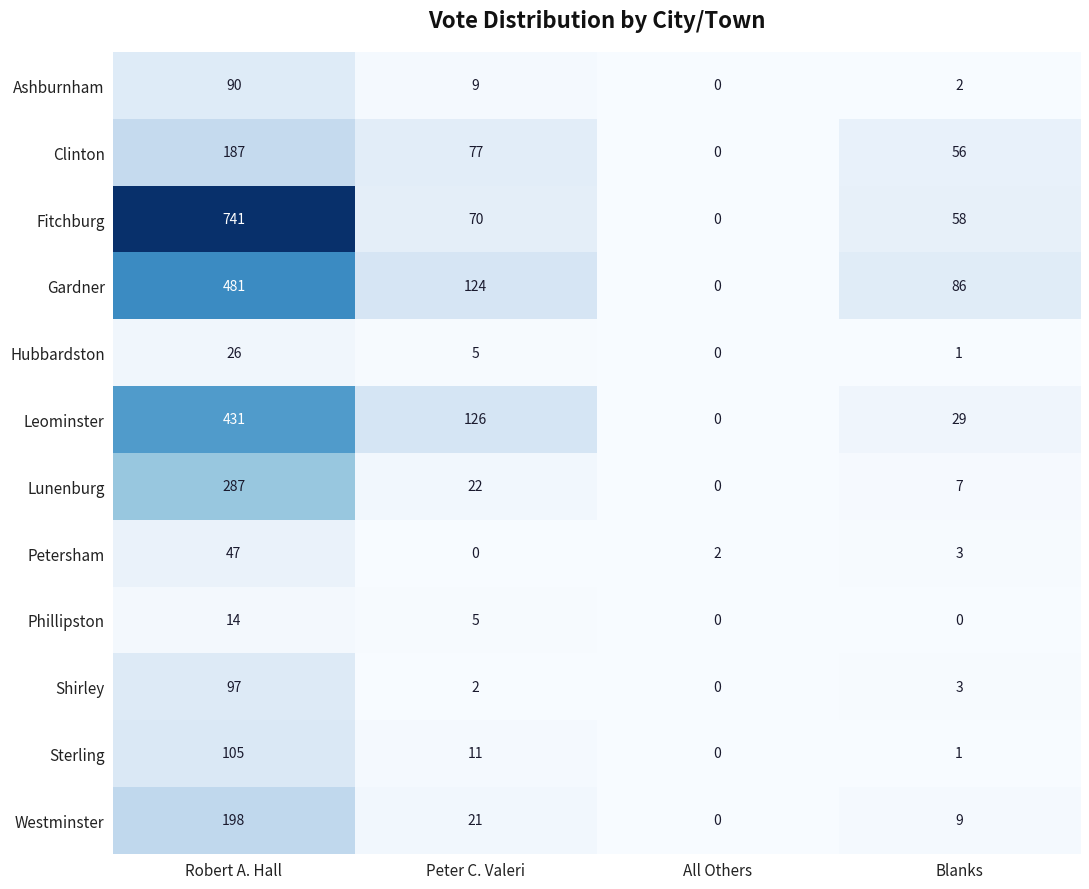

The value of Clinton at All Others is 0. True or false?

True